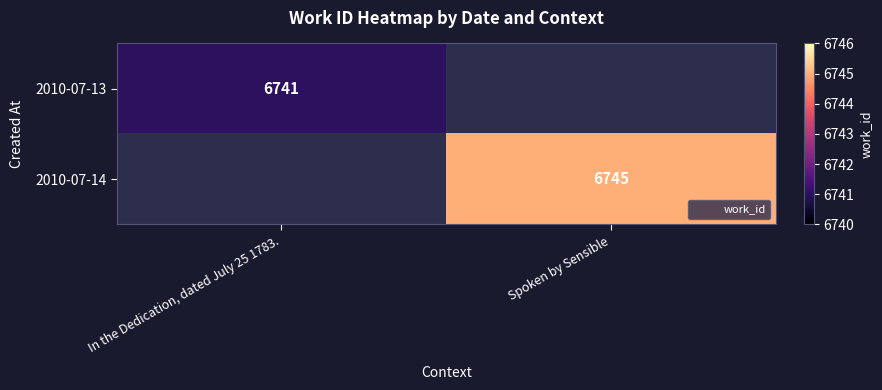

How many series are shown in this chart?

2